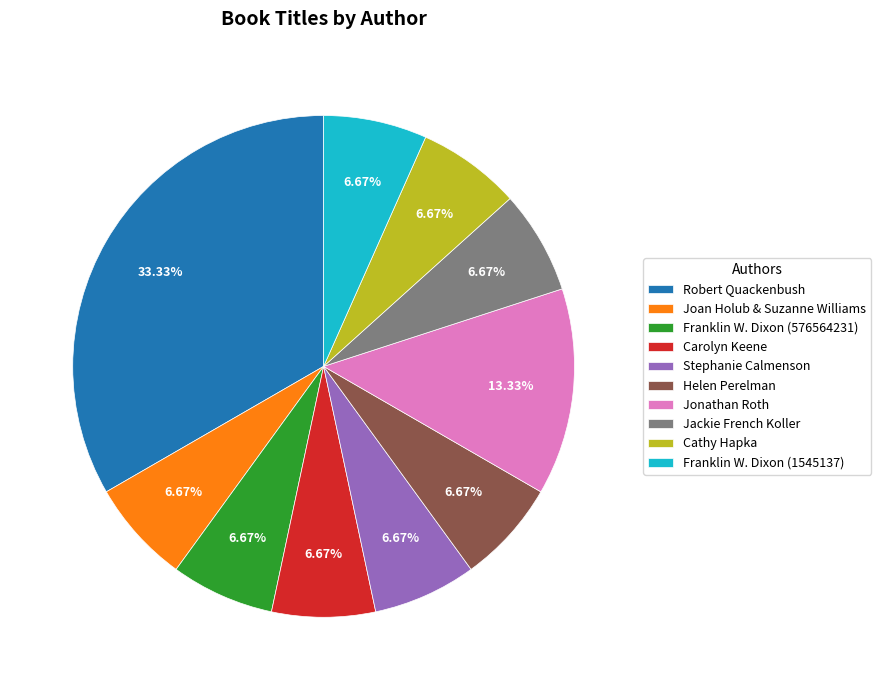

Approximately how many times larger is the value at Helen Perelman compared to Franklin W. Dixon (576564231)?

1.0